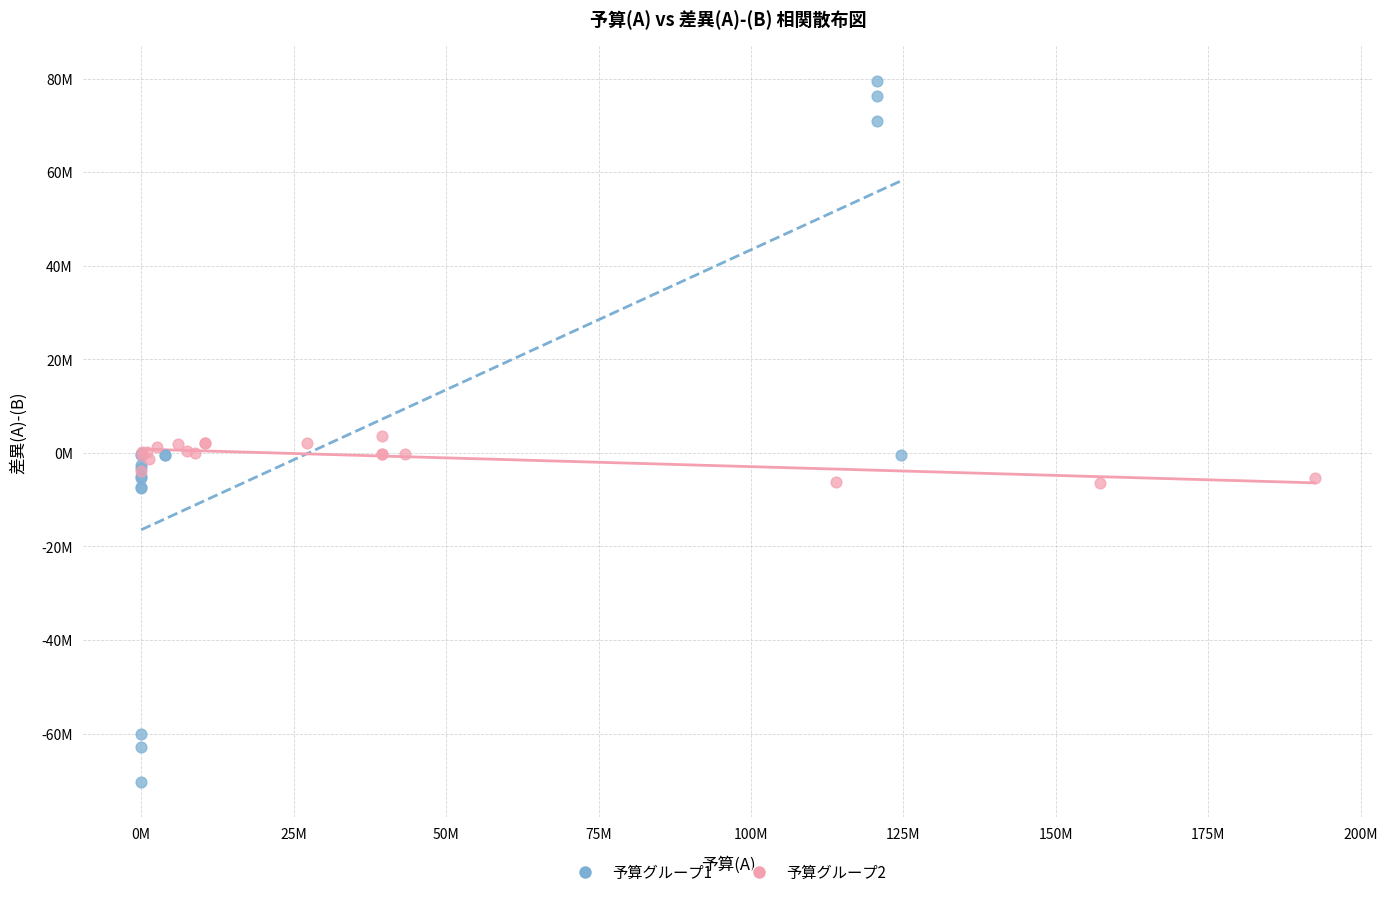

Which series has the largest Y range (max minus min)?

予算グループ1